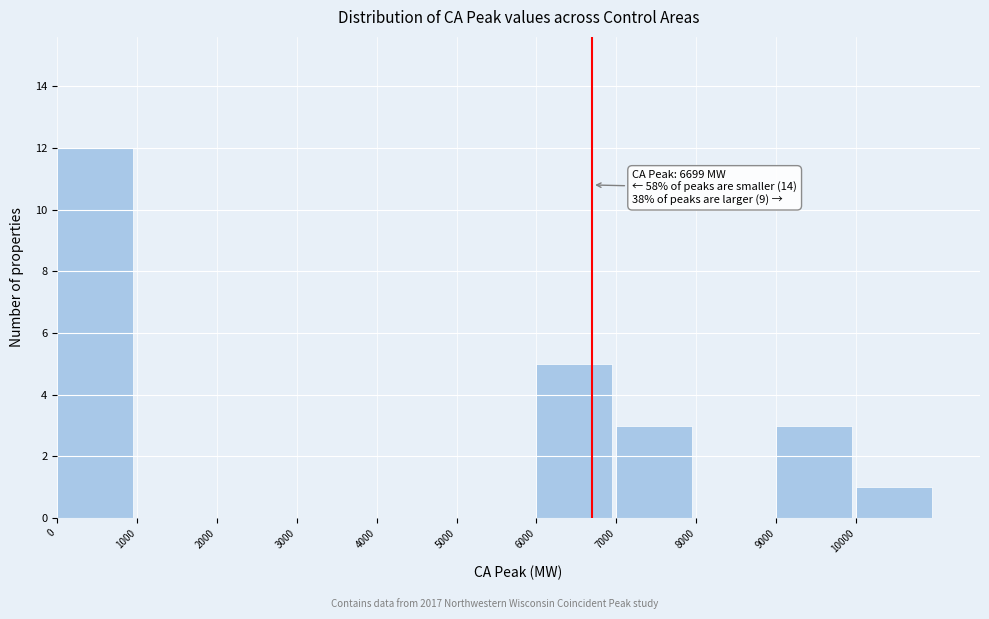

Over which range of the x-axis is the bar tallest?

0 to 1000